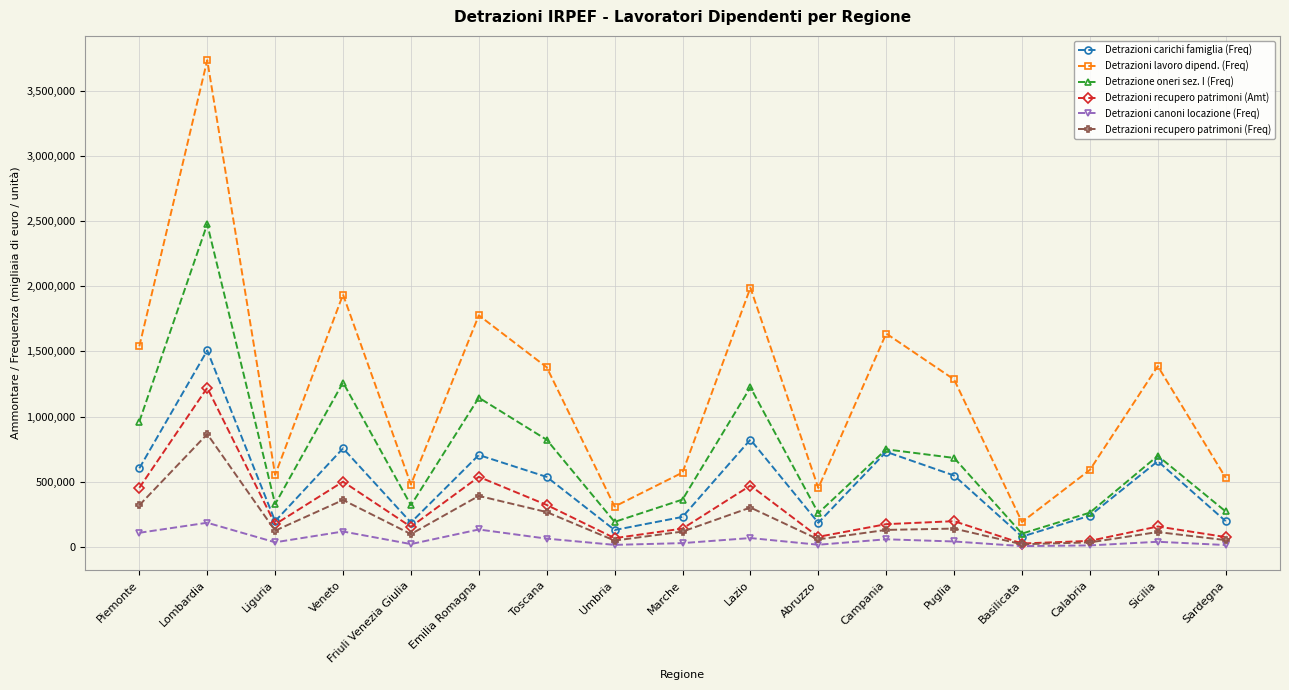

List the series in order of their peak value, lowest first.

Detrazioni canoni locazione (Freq), Detrazioni recupero patrimoni (Freq), Detrazioni recupero patrimoni (Amt), Detrazioni carichi famiglia (Freq), Detrazione oneri sez. I (Freq), Detrazioni lavoro dipend. (Freq)